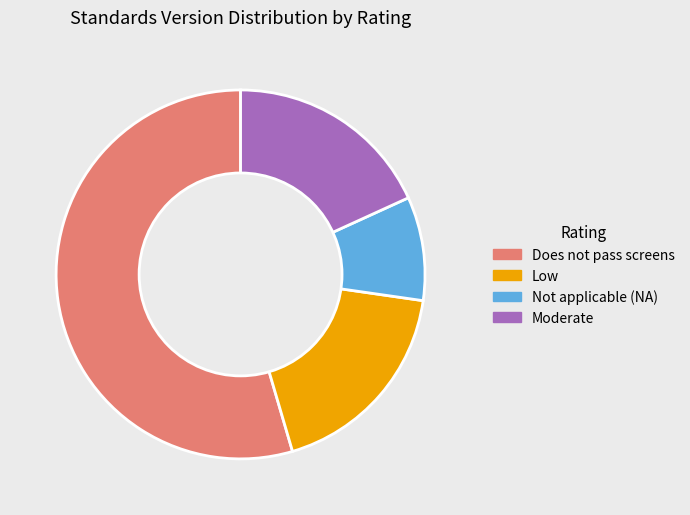

What is the majority slice?

Does not pass screens